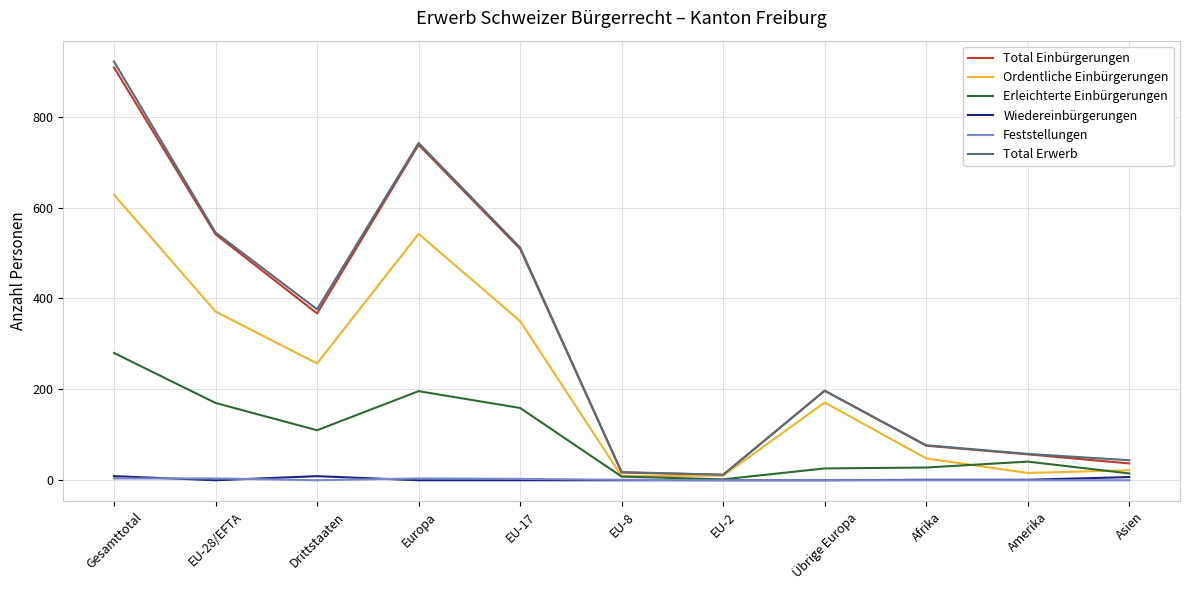

What is the difference between the second highest and second lowest values in the Feststellungen series?

4